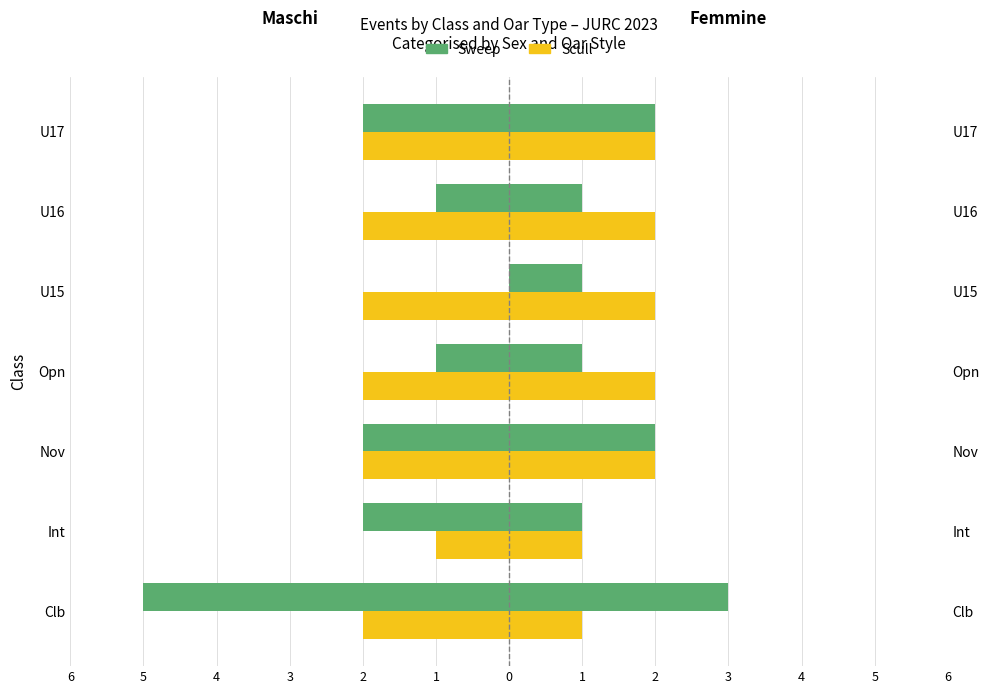

The value of Scull at Nov is -2. True or false?

True